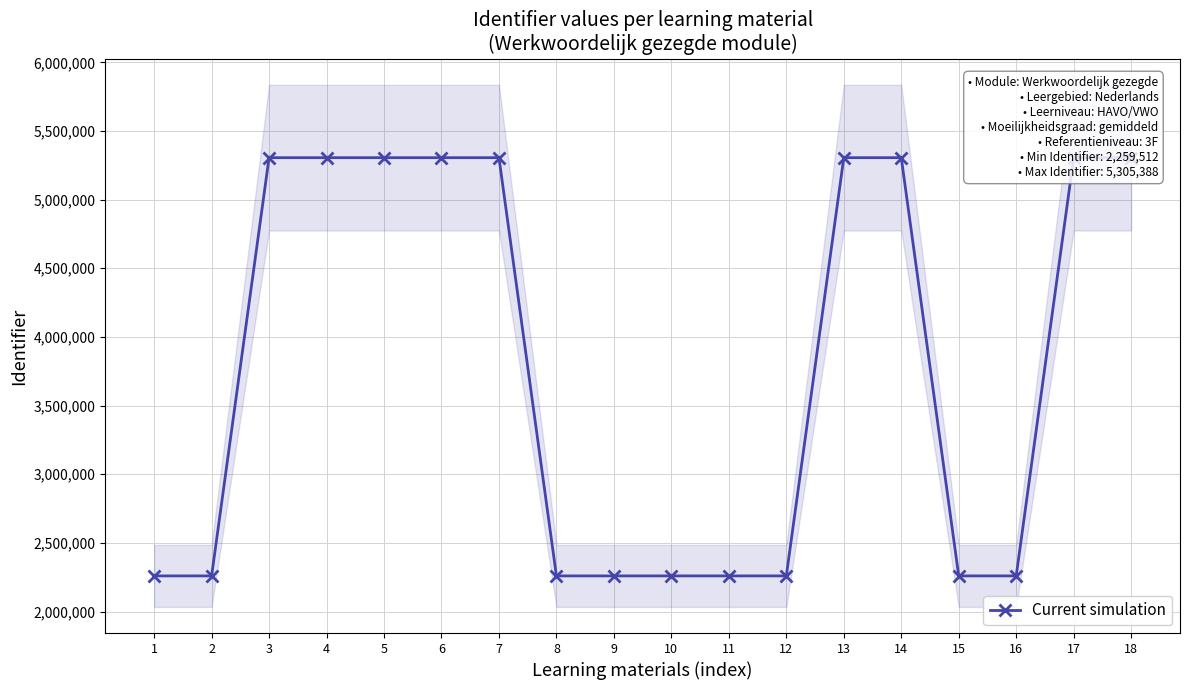

What is the sum of the values at 7 and 12?

7564901